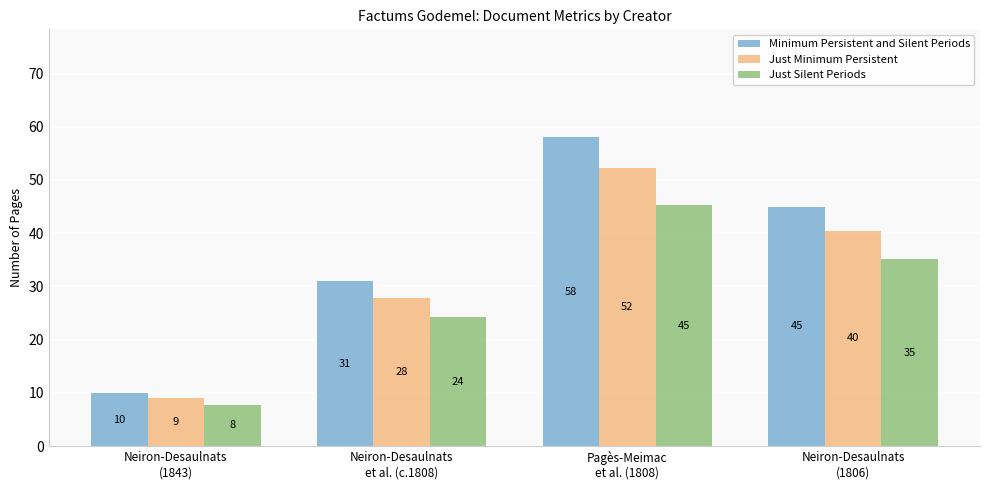

What is the highest value of the Just Silent Periods series?

45.2